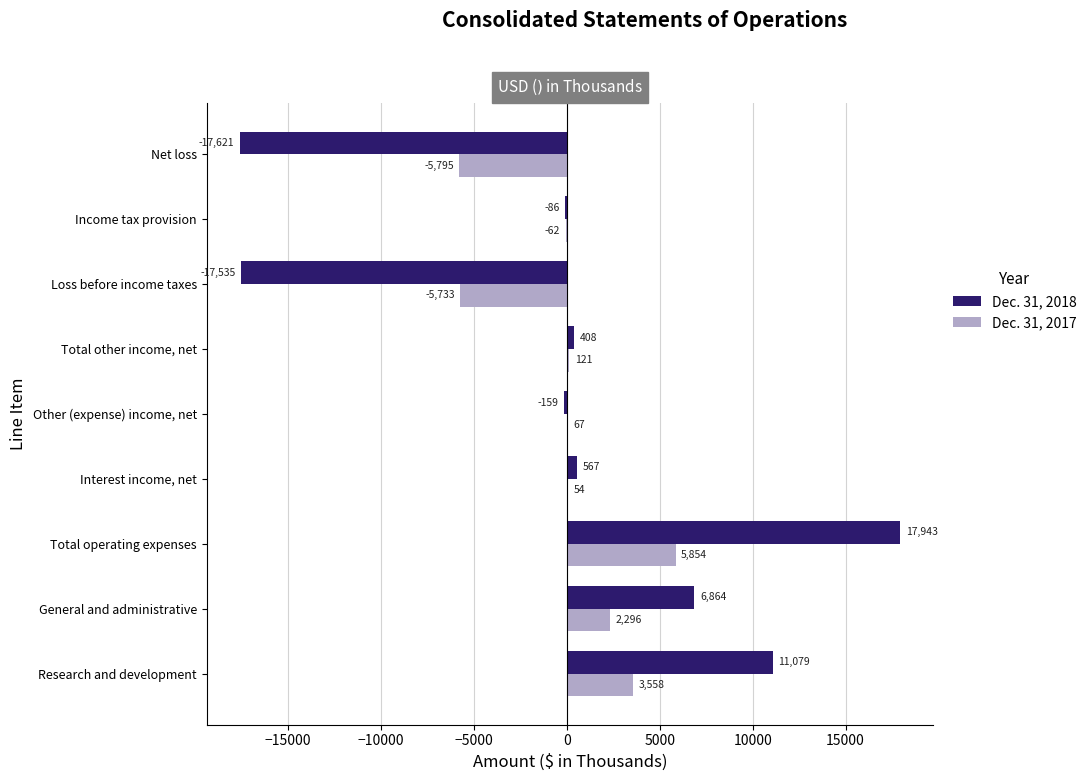

What is the maximum value for Dec. 31, 2017?

5854